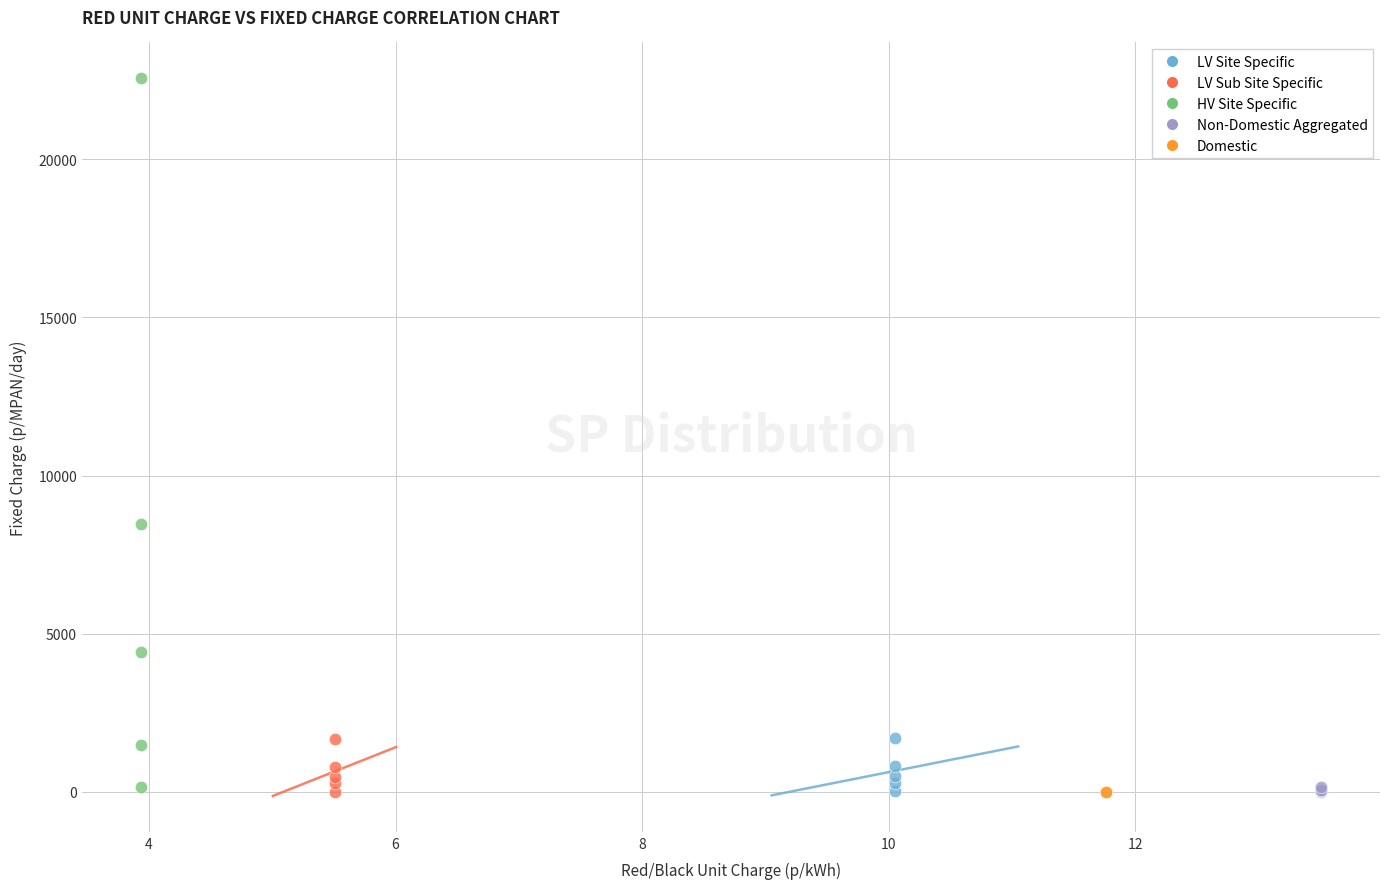

What are all the series names shown in the legend?

LV Site Specific, LV Sub Site Specific, HV Site Specific, Non-Domestic Aggregated, Domestic